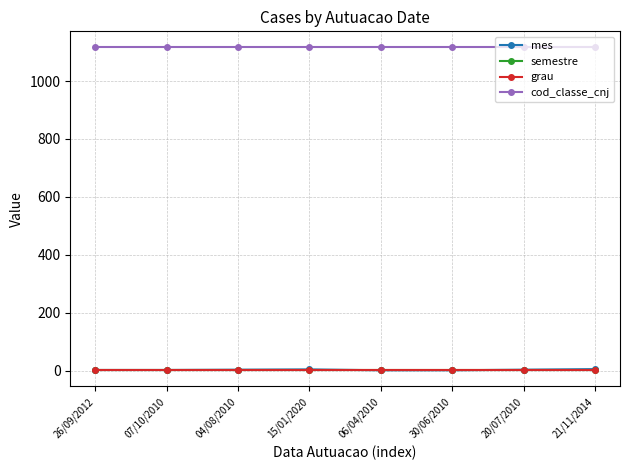

Does the chart have visible grid lines?

Yes